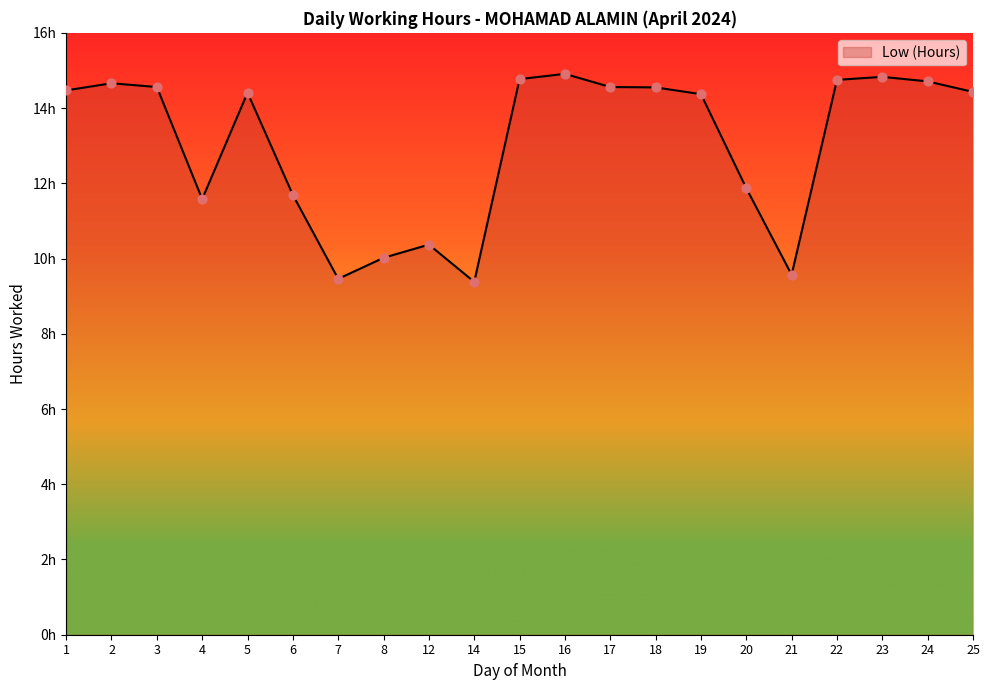

Is this an area chart (filled region under the line)?

Yes